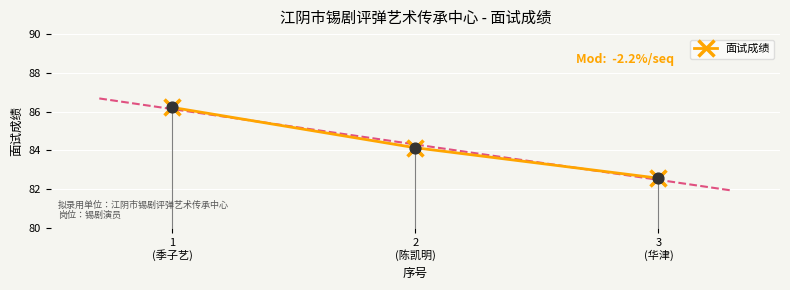

Approximately how many times larger is the value at 2
(陈凯明) compared to 3
(华津)?

1.0